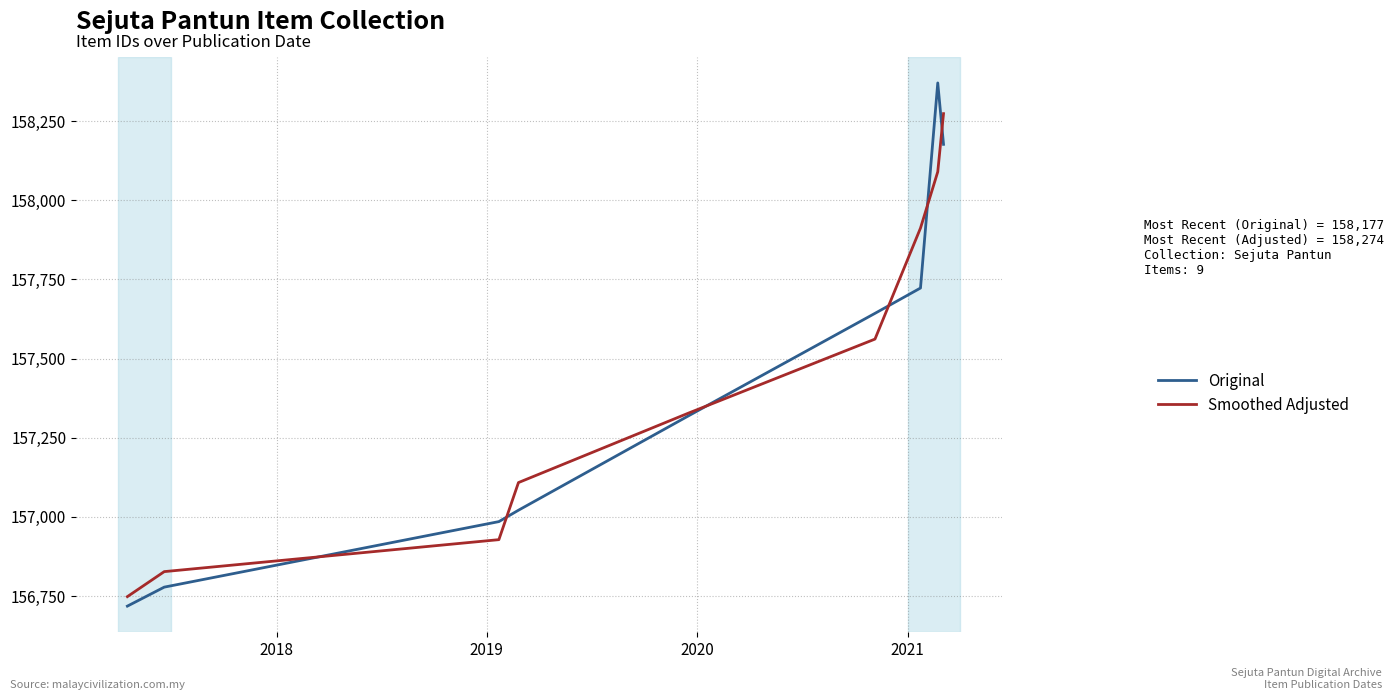

What is the lowest value of the Original series?

156718.0